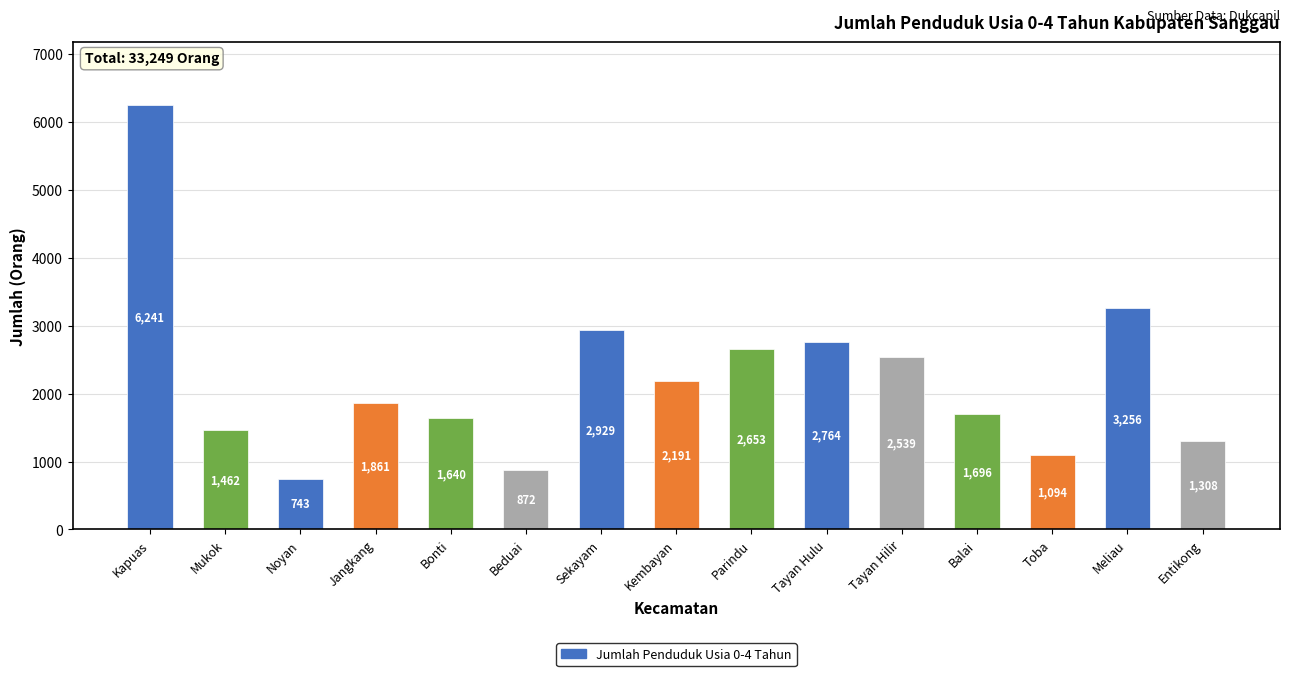

What is the approximate value at Bonti, to the nearest 100?

1600